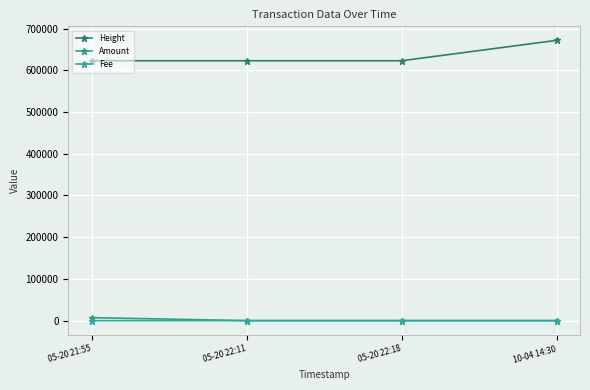

What is the average value of the Height series?

635153.5